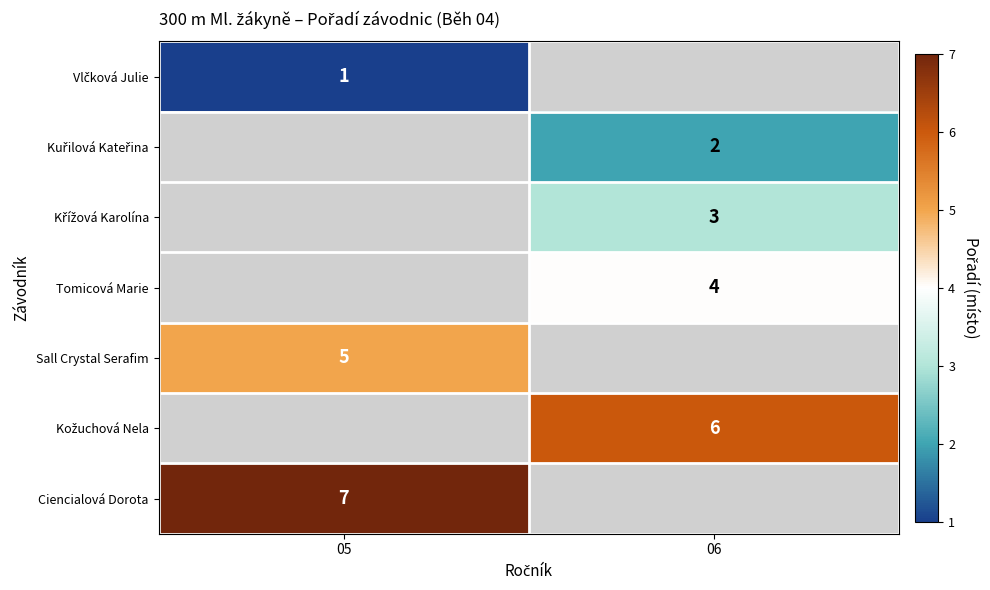

At how many categories does at least one series exceed 3?

2